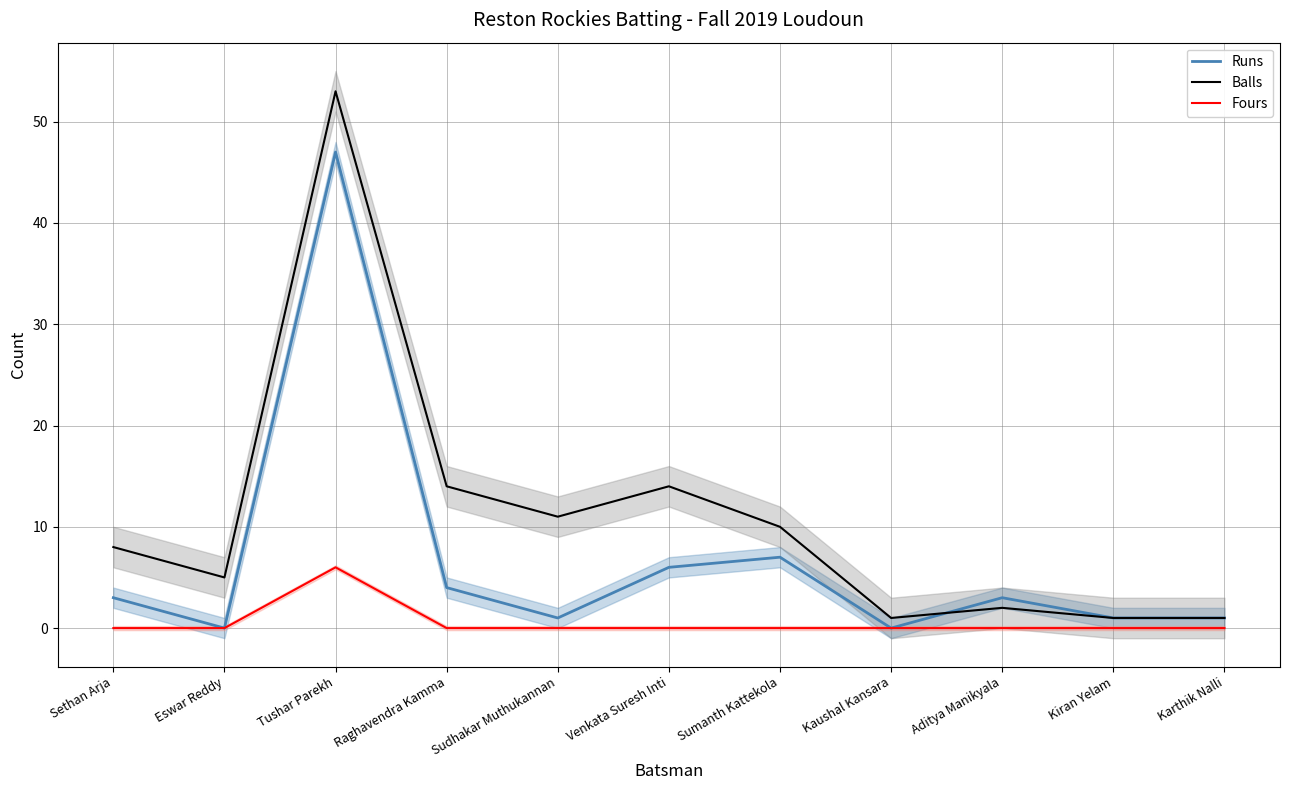

How many data points in Fours are above 0?

1